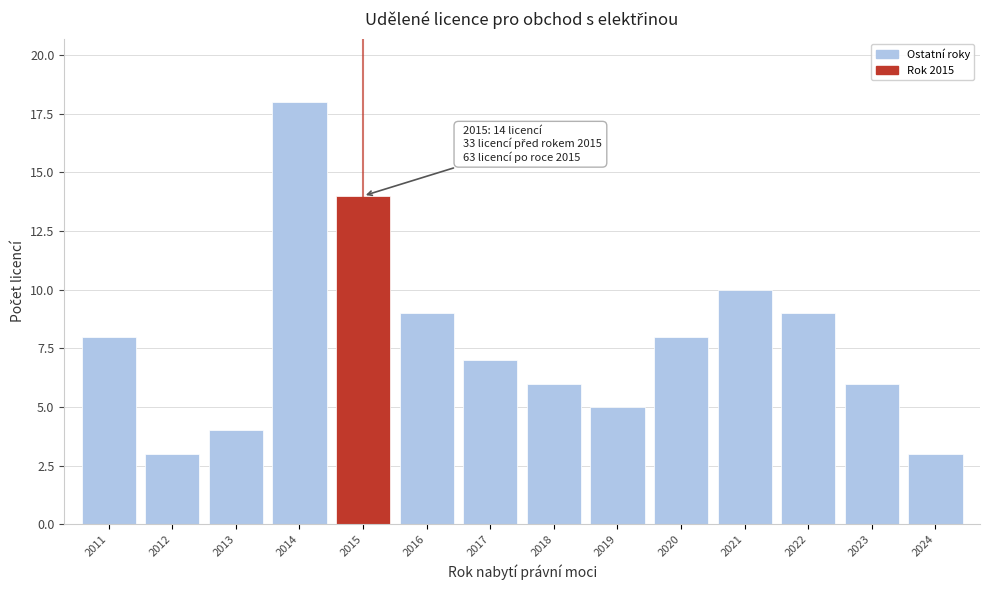

Reading left to right, list all the values displayed in this chart.

8	3	4	18	14	9	7	6	5	8	10	9	6	3